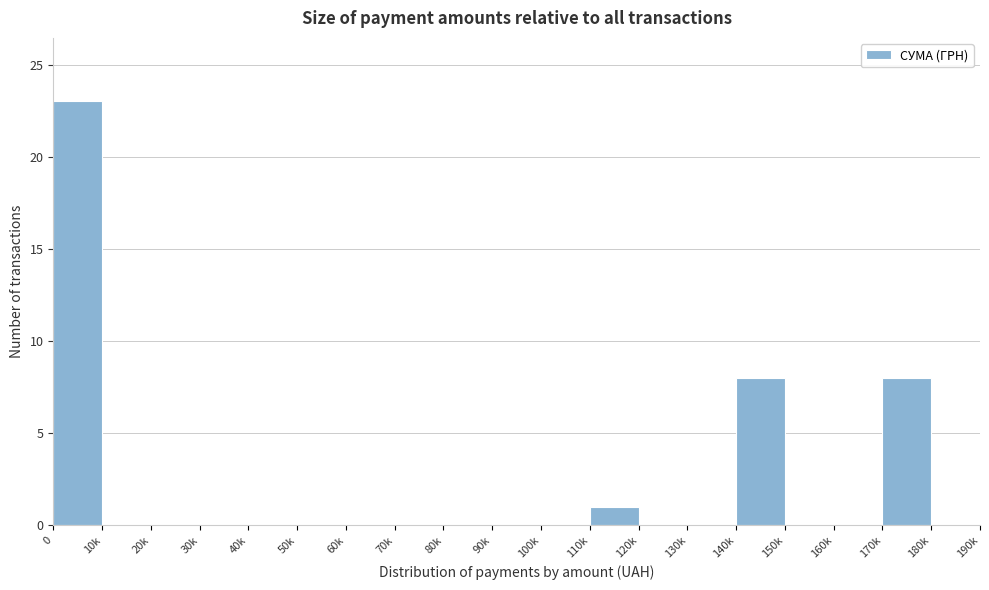

Reading left to right, what are all the values shown in this chart?

0=23	10k=0	20k=0	30k=0	40k=0	50k=0	60k=0	70k=0	80k=0	90k=0	100k=0	110k=1	120k=0	130k=0	140k=8	150k=0	160k=0	170k=8	180k=0